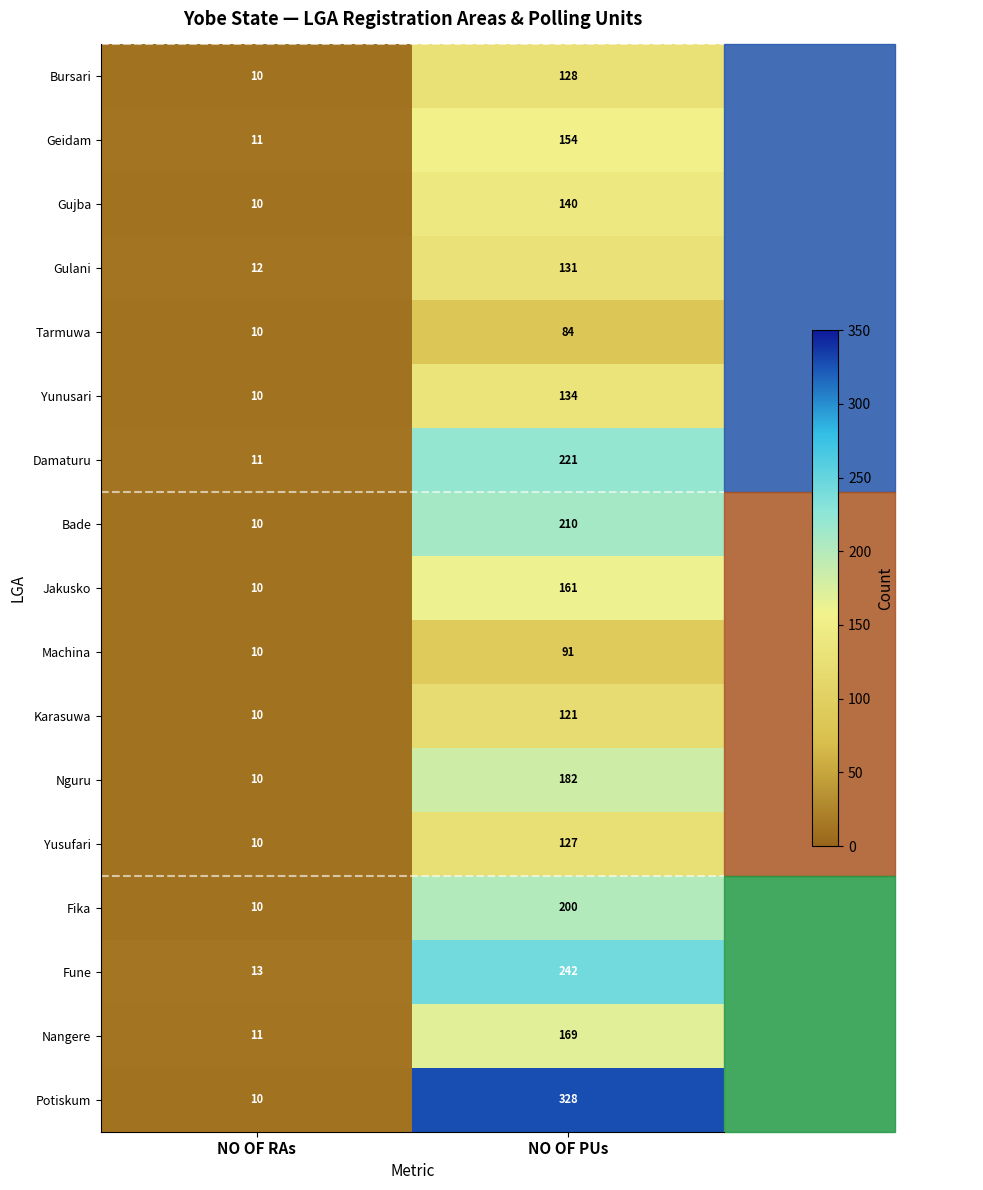

What is the maximum value shown in the chart?

328